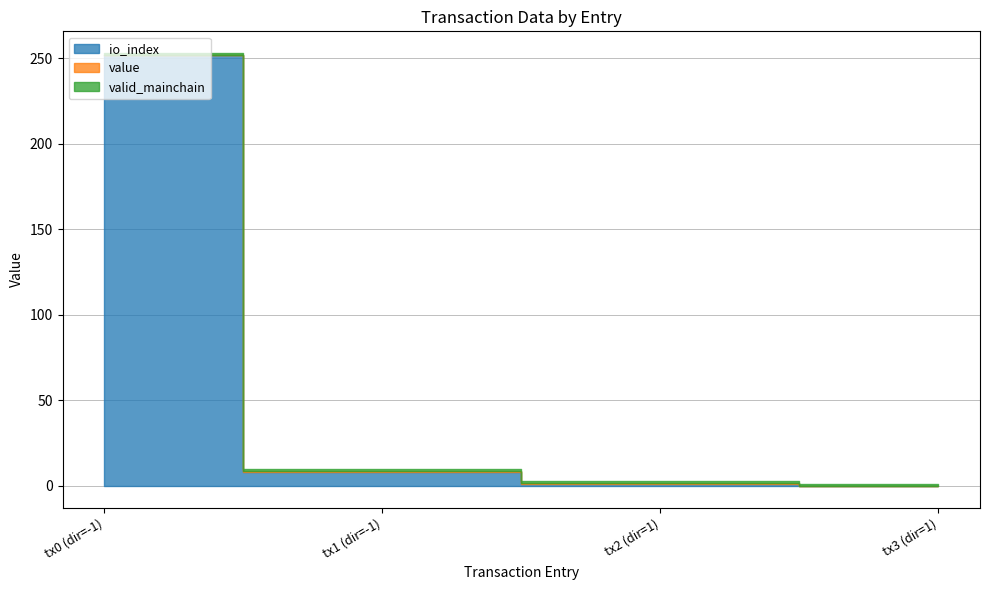

Reading right to left, transcribe all the data shown in this chart.

io_index: 0.0	1.0	8.0	252.0
value: 0.0	0.7	0.7	0.0
valid_mainchain: 1.0	1.0	1.0	1.0